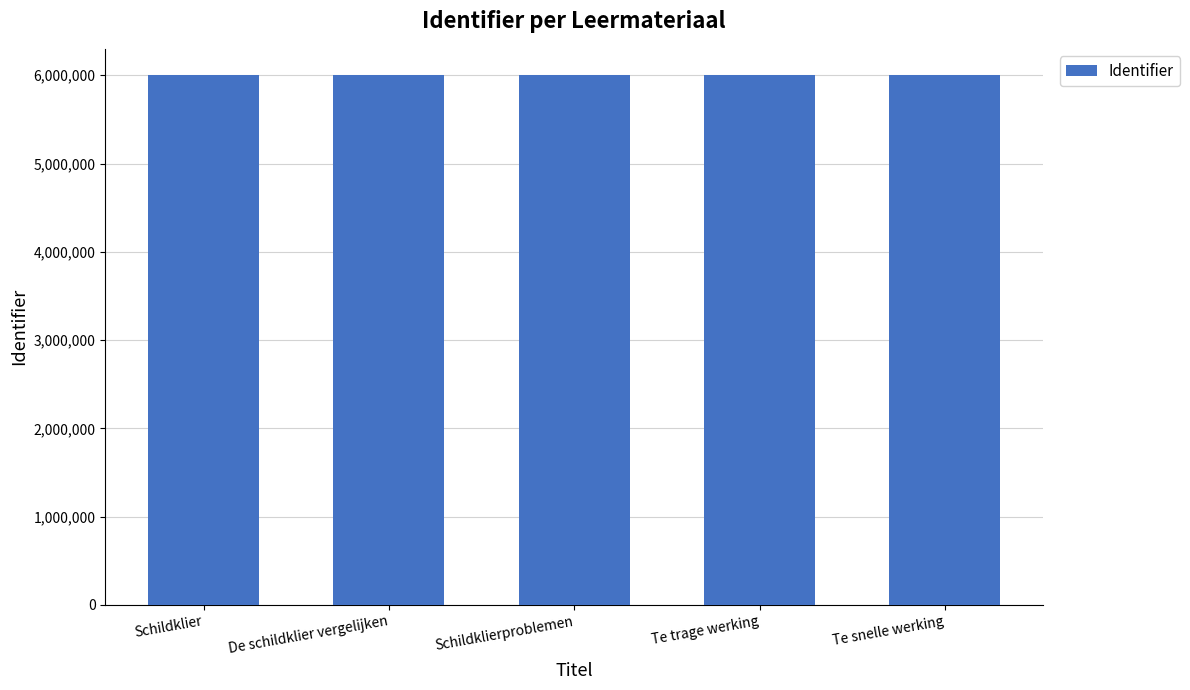

What is the greatest value displayed?

5999760